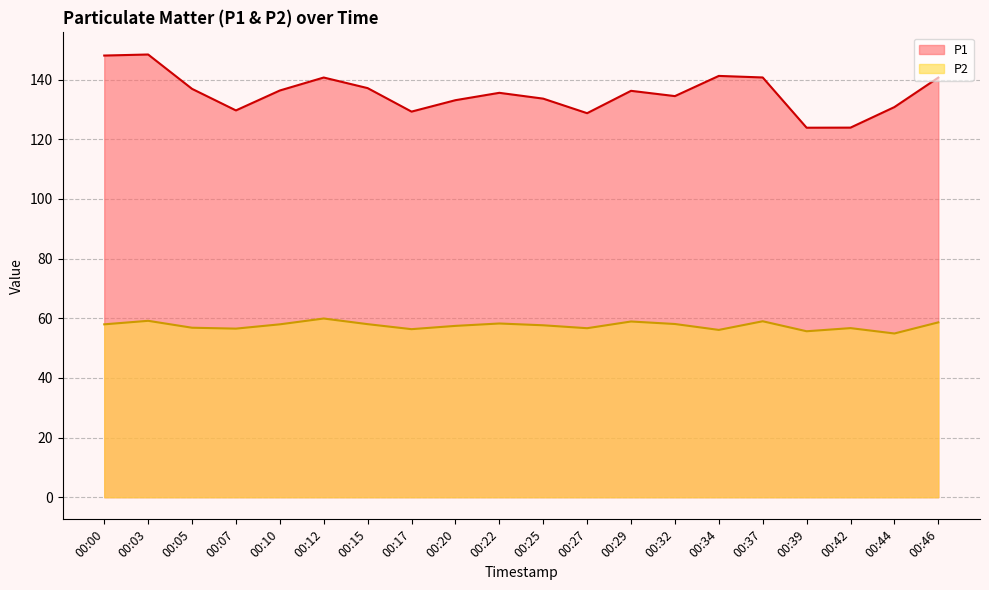

True or false: P1 has more than 1 points higher than both neighbors.

True